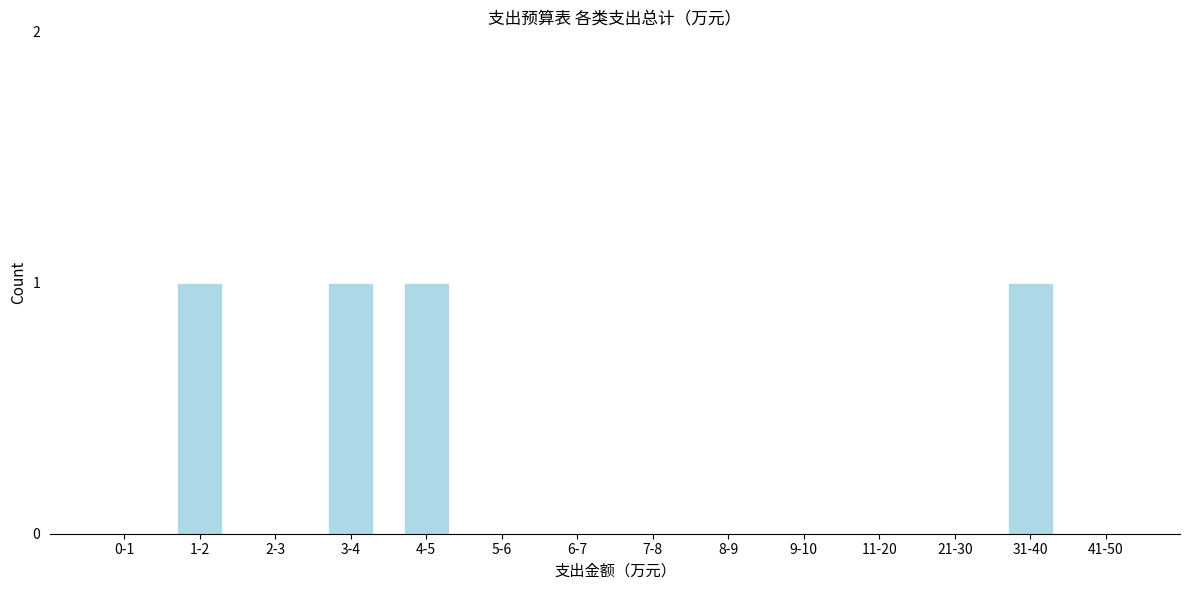

Reading left to right, extract all data points from this chart.

0-1=0	1-2=1	2-3=0	3-4=1	4-5=1	5-6=0	6-7=0	7-8=0	8-9=0	9-10=0	11-20=0	21-30=0	31-40=1	41-50=0